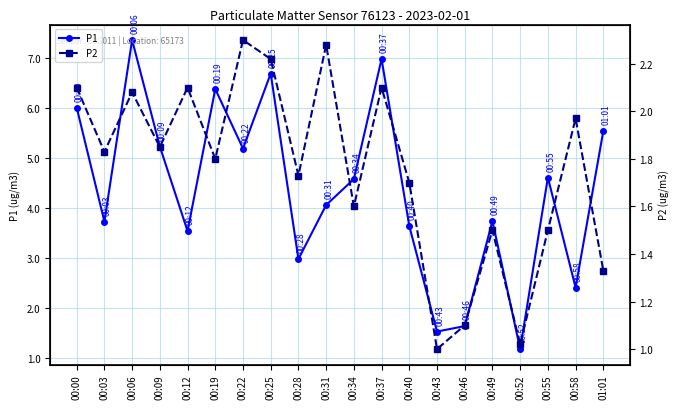

Reading right to left, what are all the values shown in this chart?

P1: 01:01=5.5	00:58=2.4	00:55=4.6	00:52=1.2	00:49=3.7	00:46=1.6	00:43=1.5	00:40=3.6	00:37=7.0	00:34=4.6	00:31=4.0	00:28=3.0	00:25=6.7	00:22=5.2	00:19=6.4	00:12=3.5	00:09=5.2	00:06=7.3	00:03=3.7	00:00=6.0
P2: 01:01=1.3	00:58=2.0	00:55=1.5	00:52=1.0	00:49=1.5	00:46=1.1	00:43=1.0	00:40=1.7	00:37=2.1	00:34=1.6	00:31=2.3	00:28=1.7	00:25=2.2	00:22=2.3	00:19=1.8	00:12=2.1	00:09=1.9	00:06=2.1	00:03=1.8	00:00=2.1